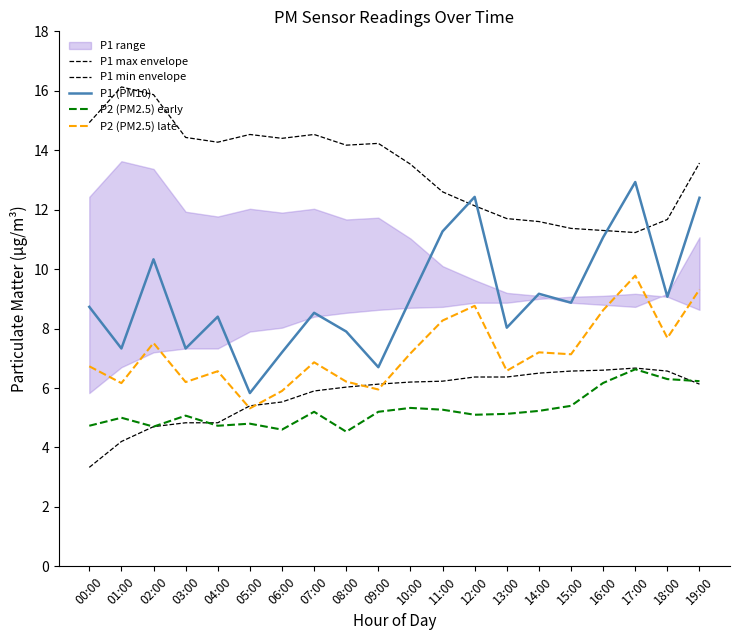

True or false: P2 (PM2.5) early and P1 max envelope cross at least once.

False